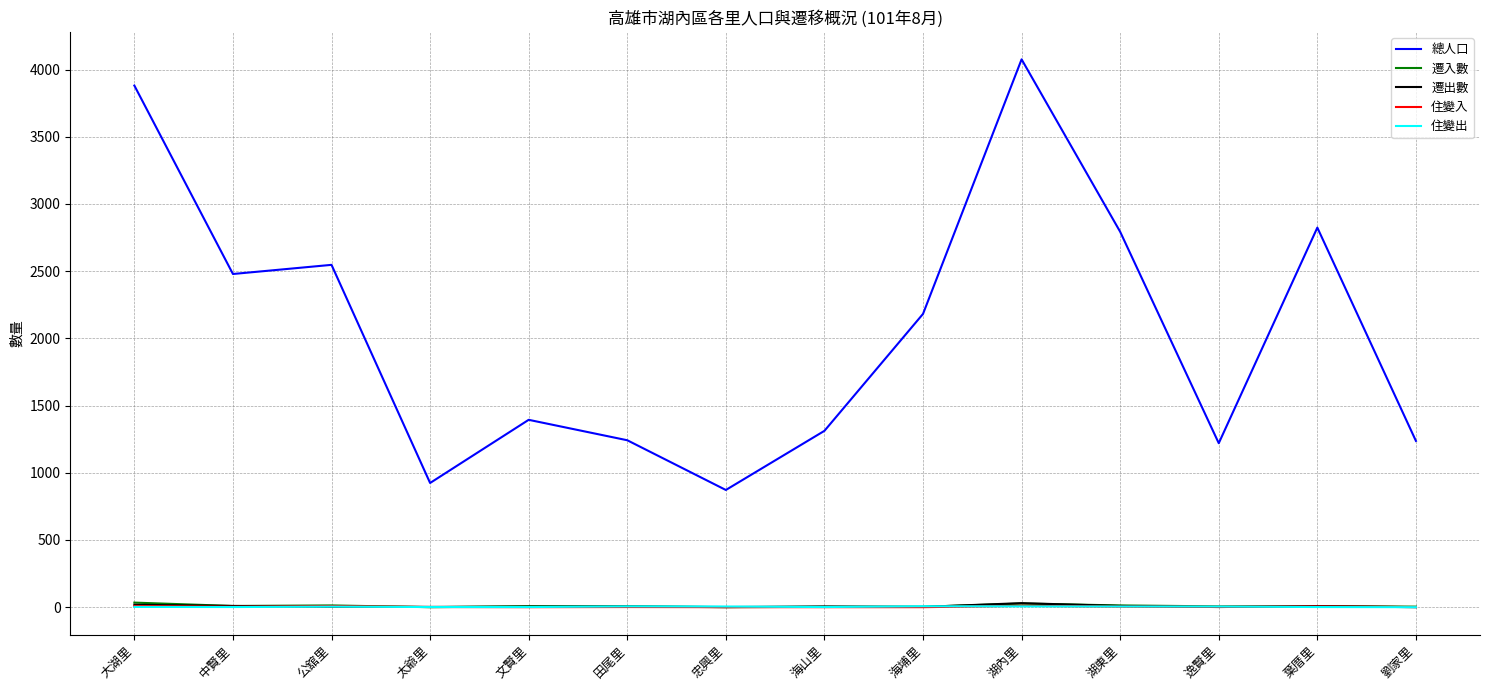

What is the maximum value shown in the chart?

4076